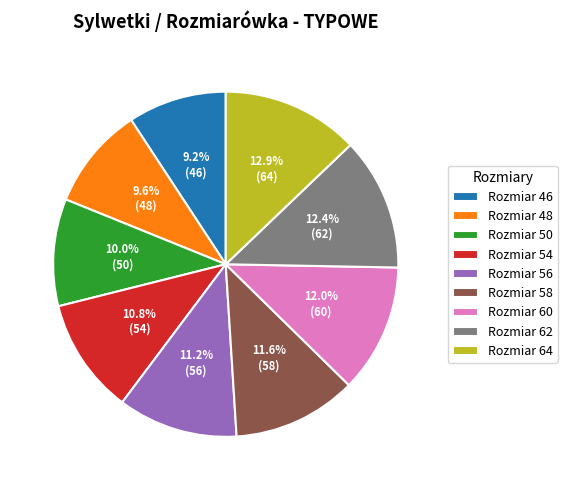

Count the number of slices in the pie.

9